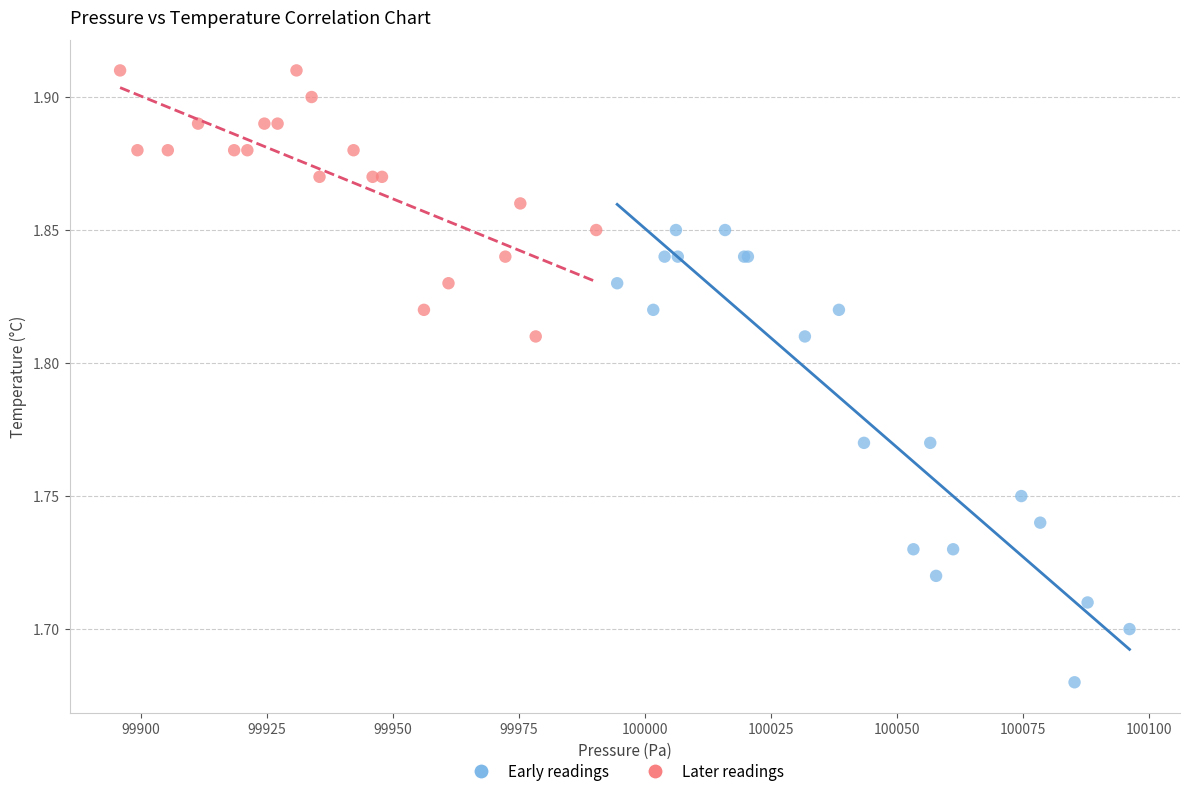

Which series has the widest spread of Y values?

Early readings